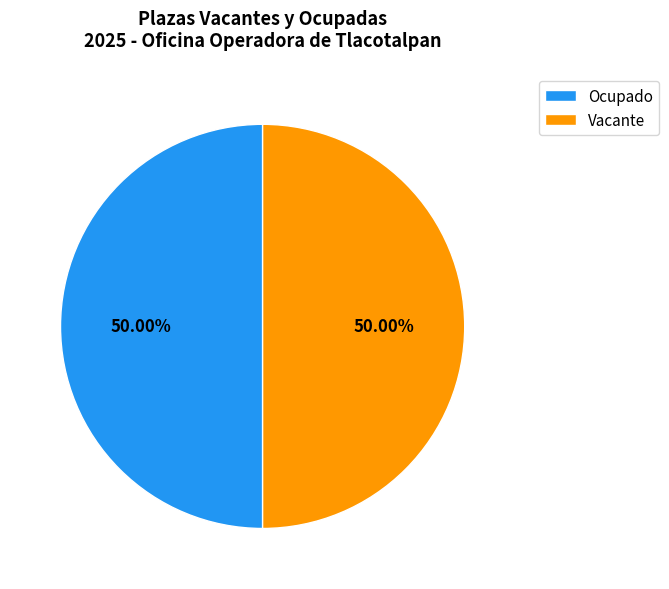

What is the ratio of the value at Ocupado to the value at Vacante?

1.0